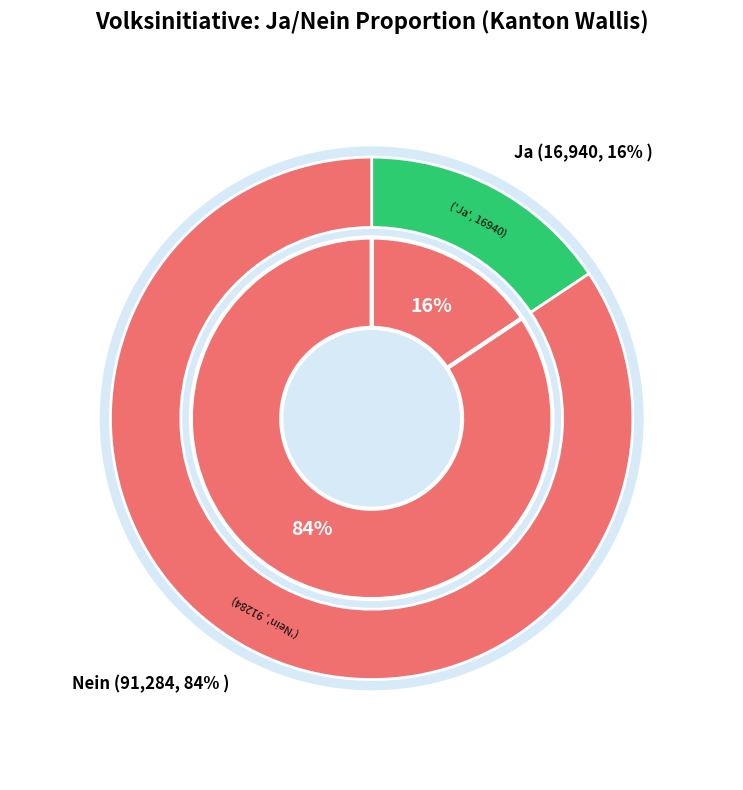

How many segments does this pie chart have?

2